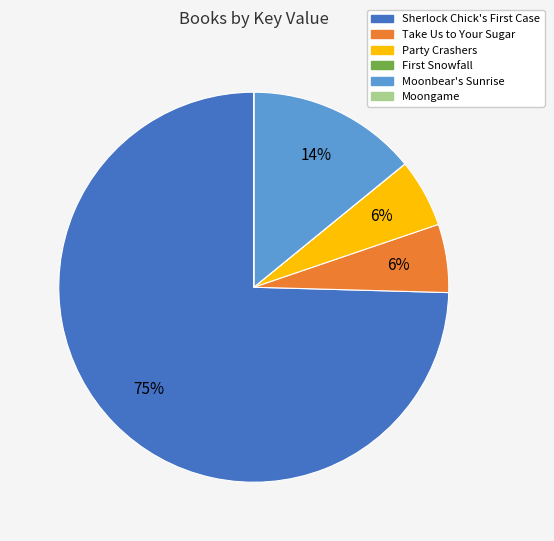

Does Moonbear's Sunrise represent more than half of the total?

No